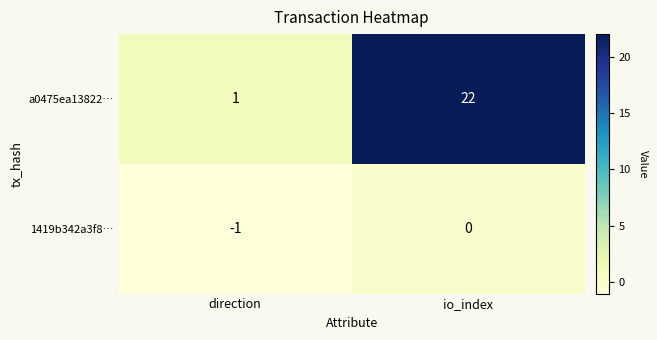

Which category has the highest value in the 1419b342a3f8… series?

io_index